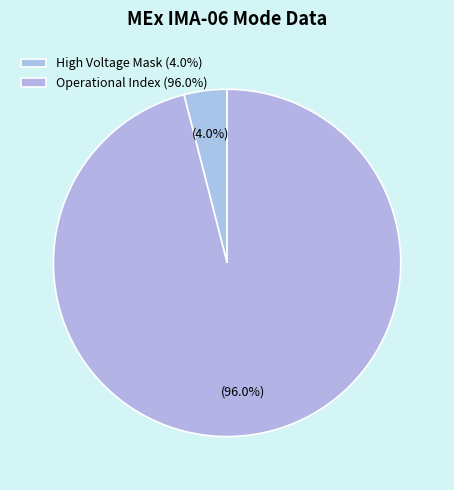

Count the number of slices in the pie.

2